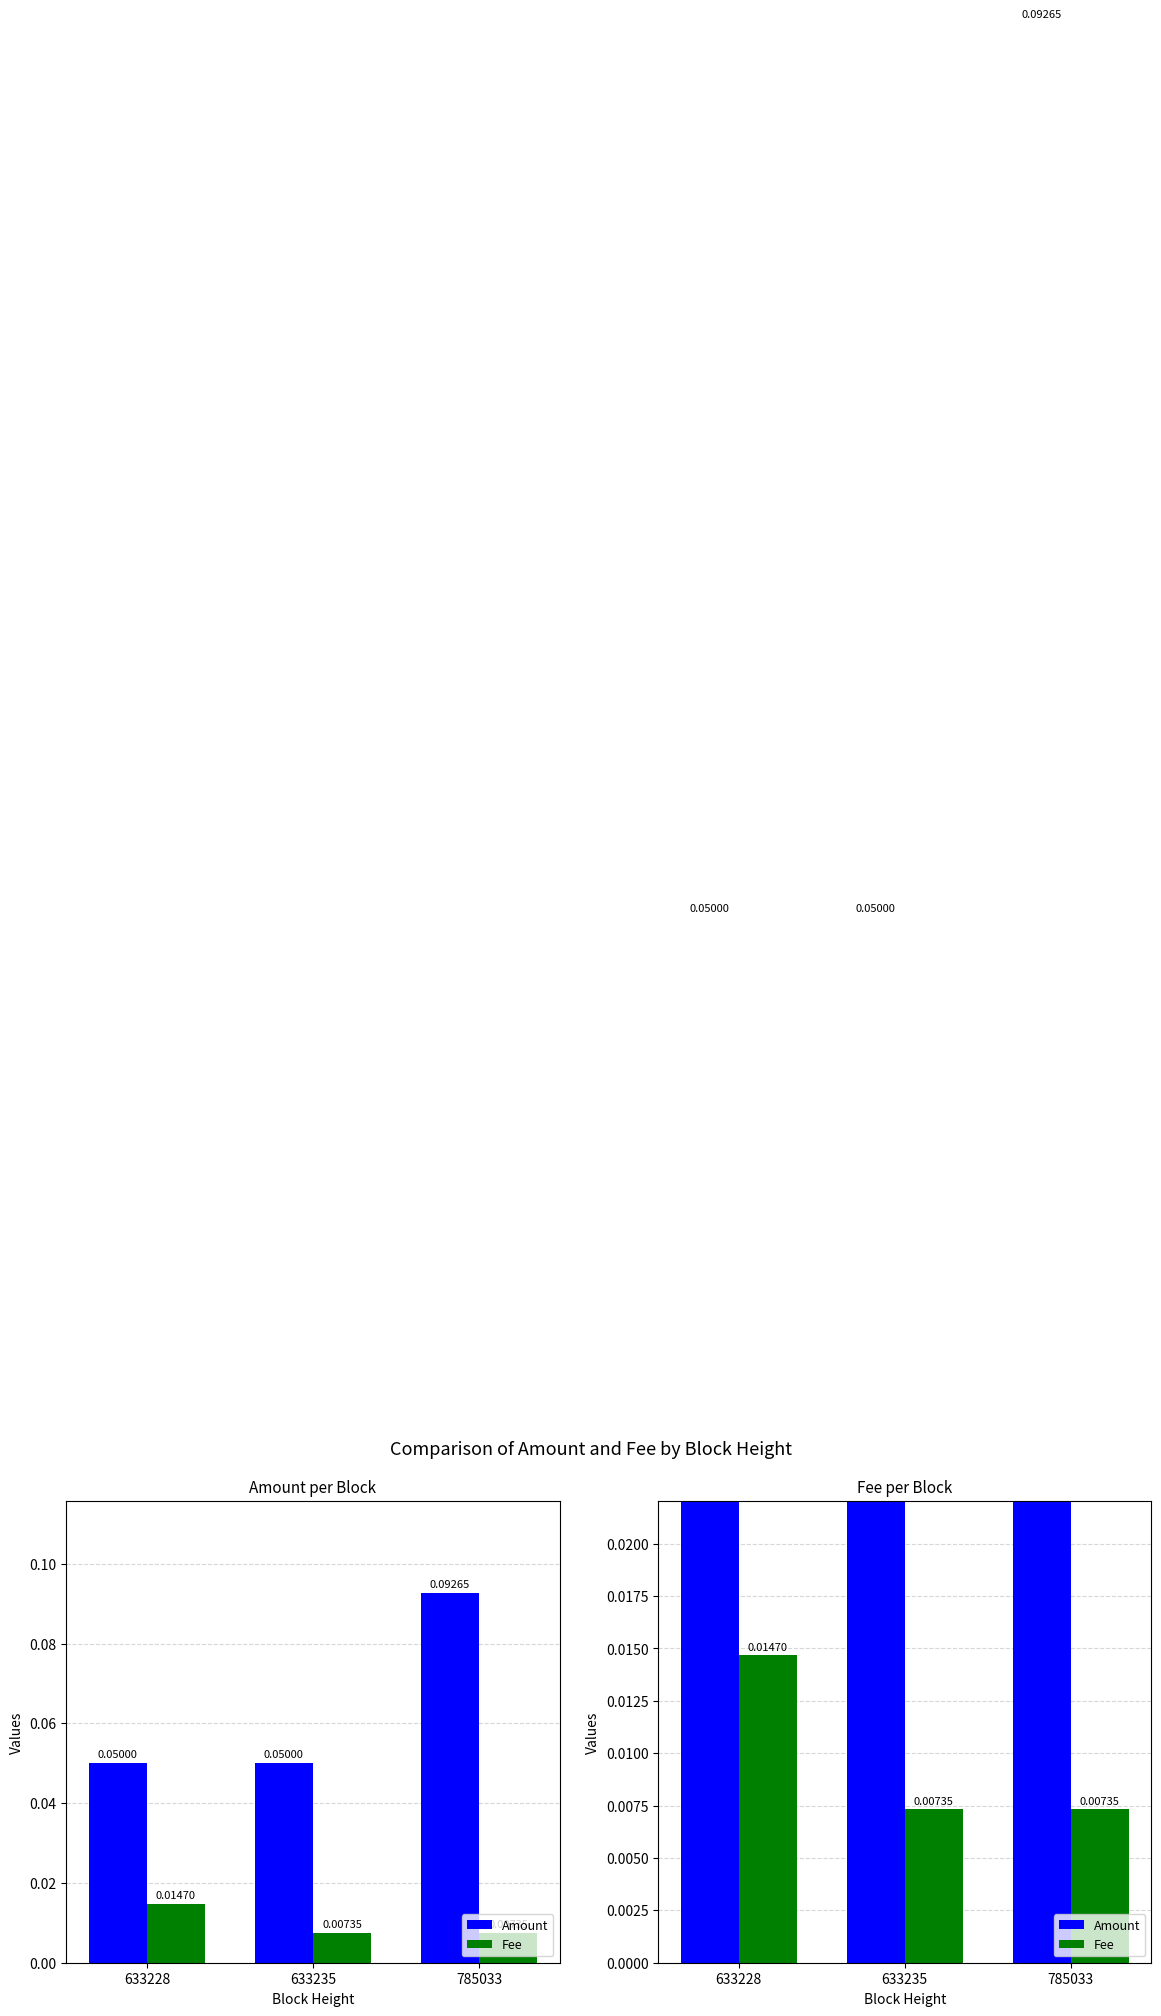

Are the bars horizontal?

No